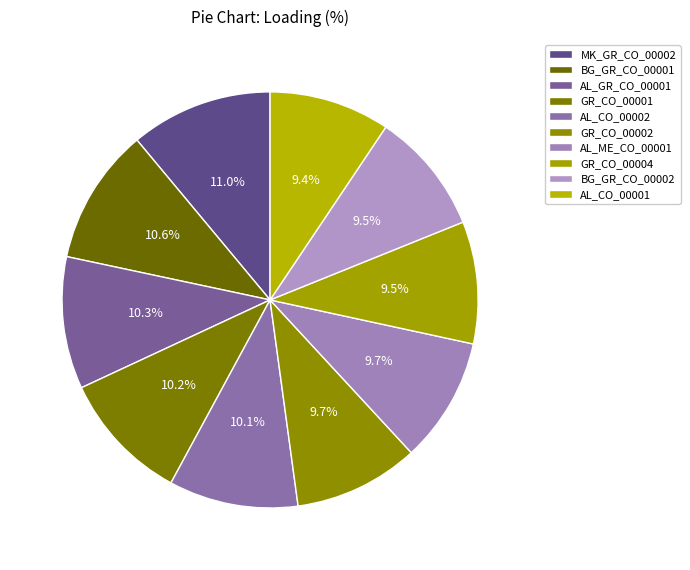

Count the number of slices in the pie.

10